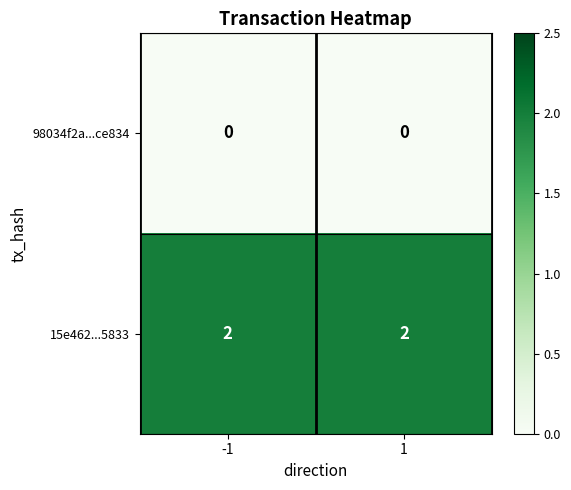

Which series has the largest total across all categories?

15e462...5833